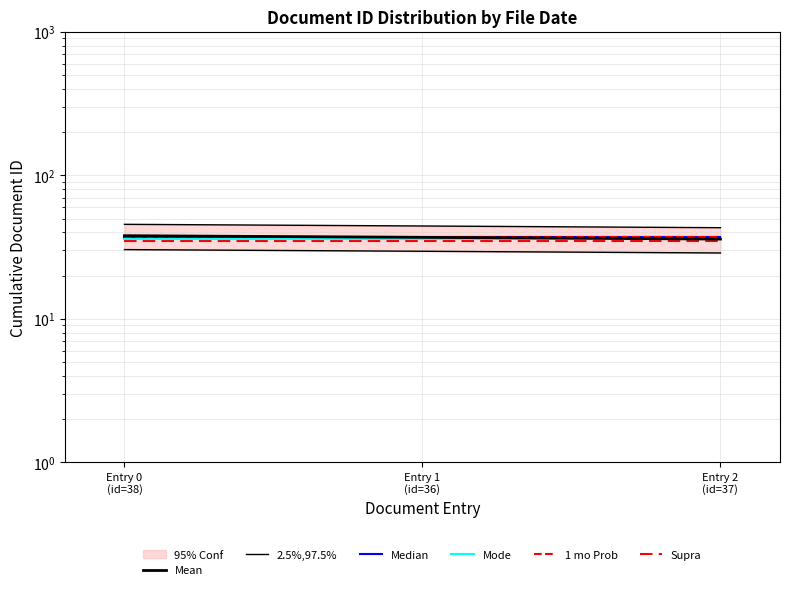

Rank the categories by 2.5%,97.5% value from highest to lowest.

Entry 0
(id=38), Entry 1
(id=36), Entry 2
(id=37)